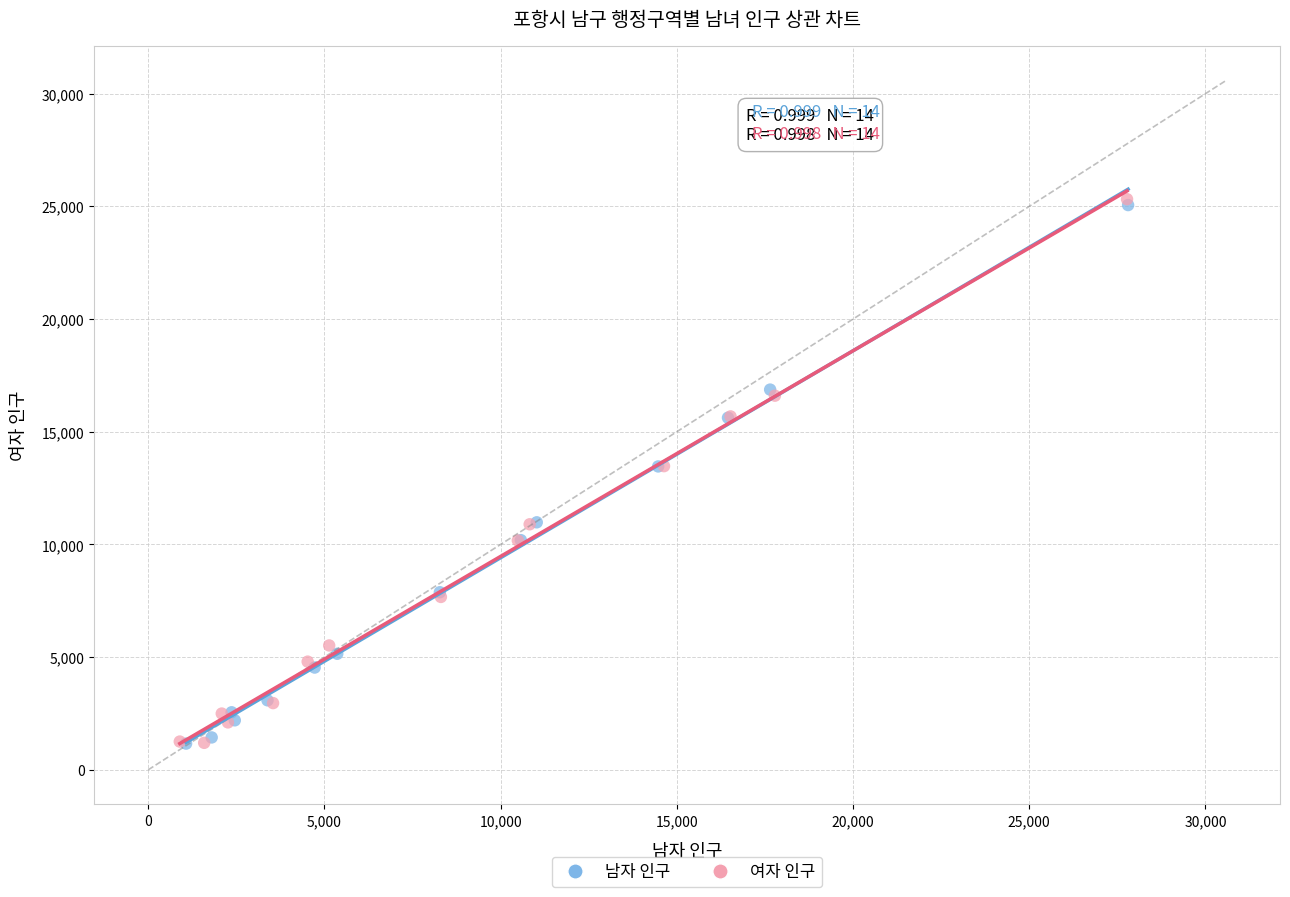

Which series has the widest spread of Y values?

여자 인구